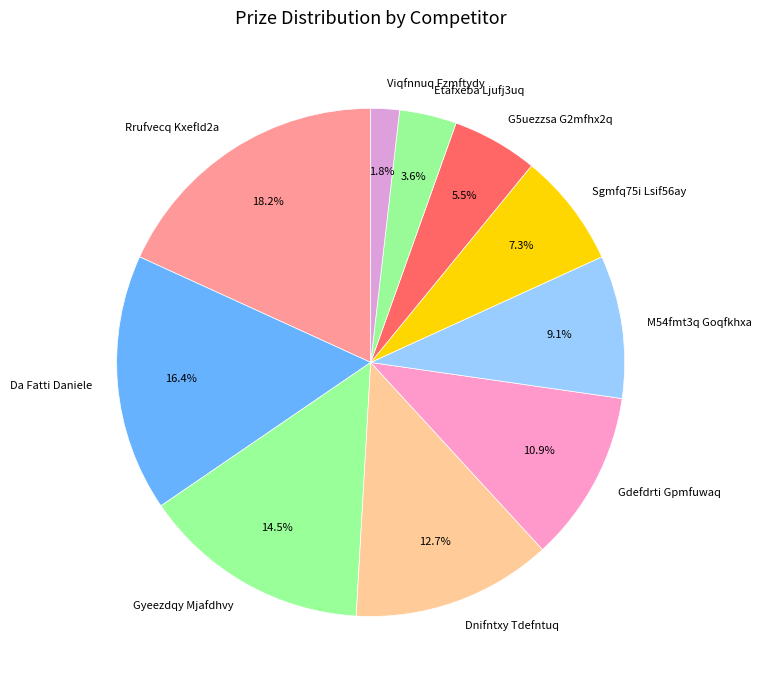

Which category has the biggest portion of the pie?

Rrufvecq Kxefld2a